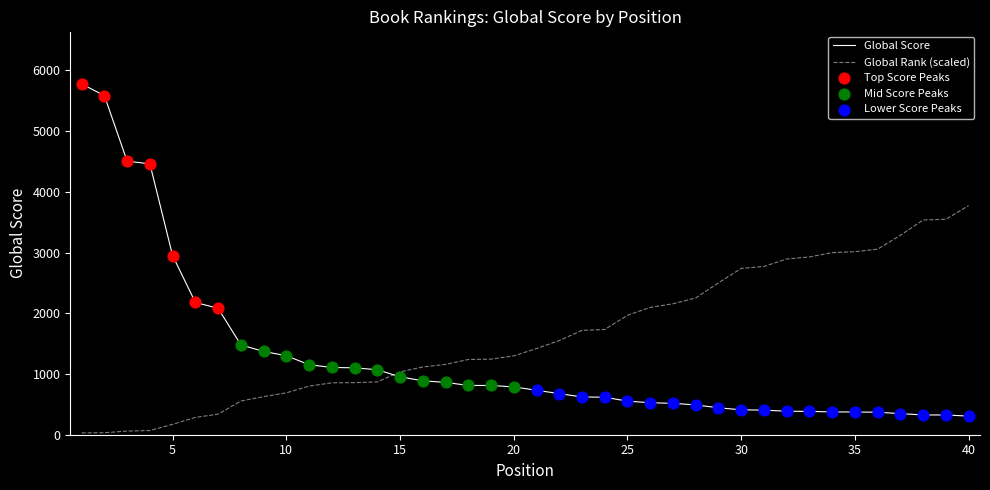

Which series has the widest spread of values?

Global Score